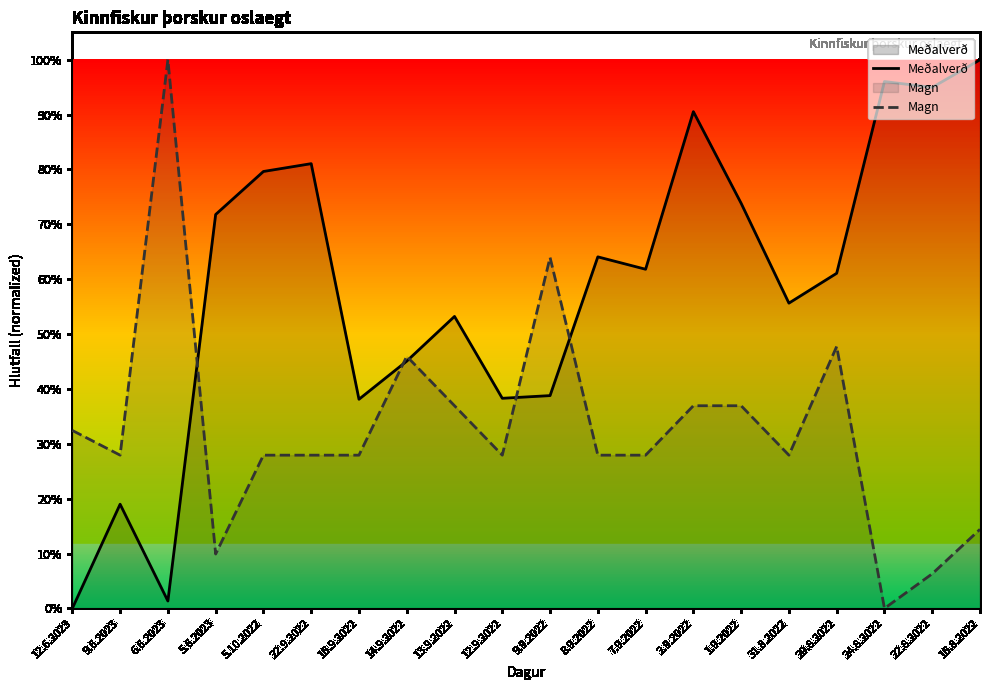

What is the maximum value for Meðalverð?

1.0